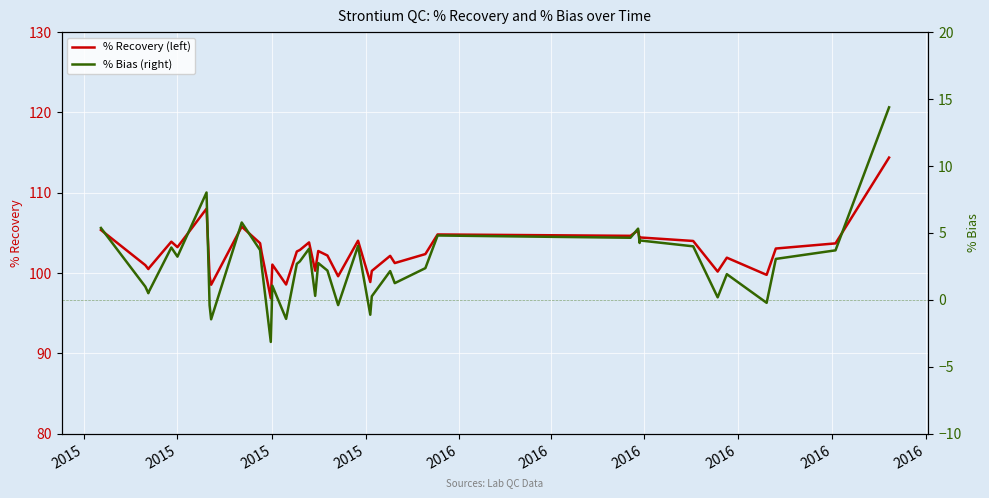

Is it true that % Recovery (left) equals 155.1 at 20?

False